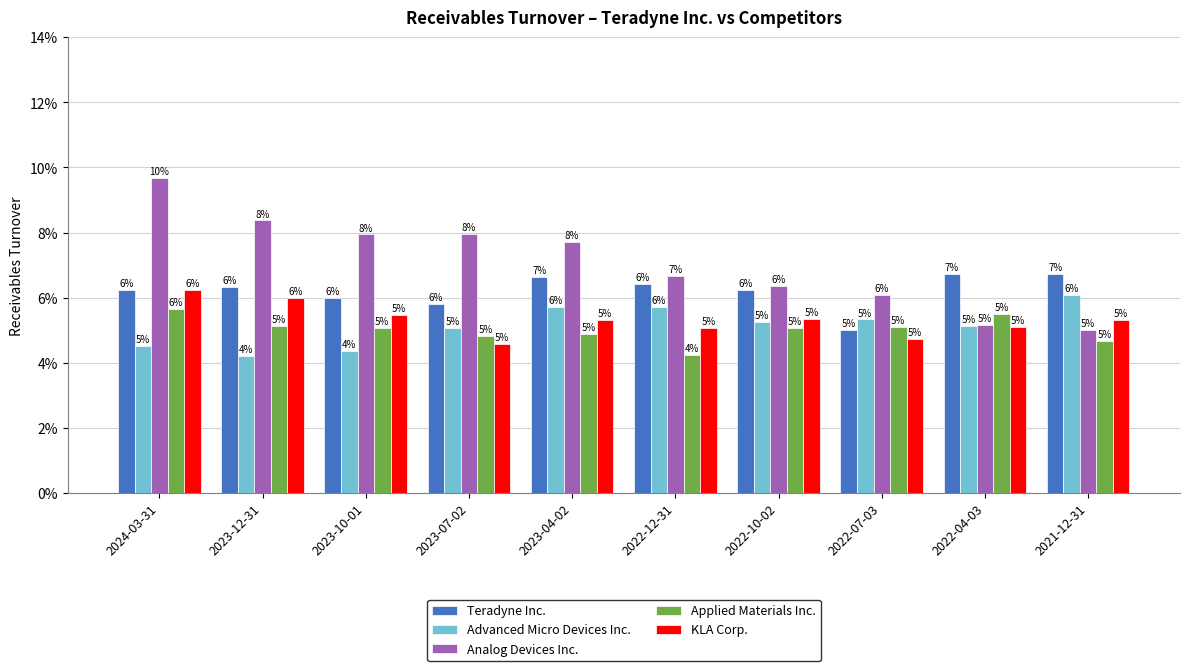

What is the label of the 8th bar from the right?

2023-10-01